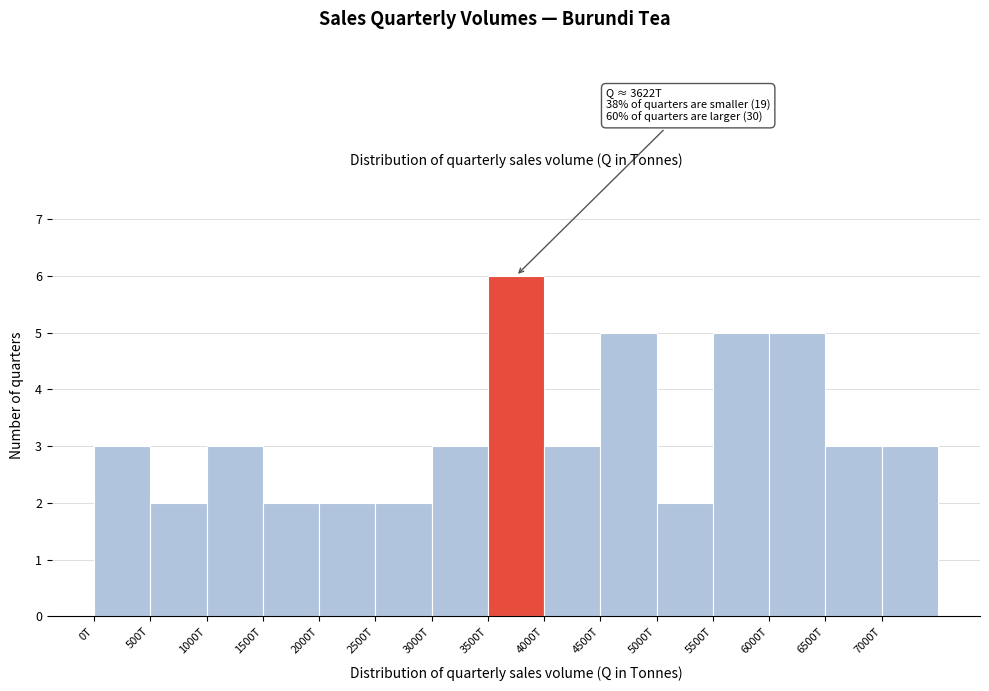

Reading right to left, transcribe all the data shown in this chart.

7000T=3	6500T=3	6000T=5	5500T=5	5000T=2	4500T=5	4000T=3	3500T=6	3000T=3	2500T=2	2000T=2	1500T=2	1000T=3	500T=2	0T=3